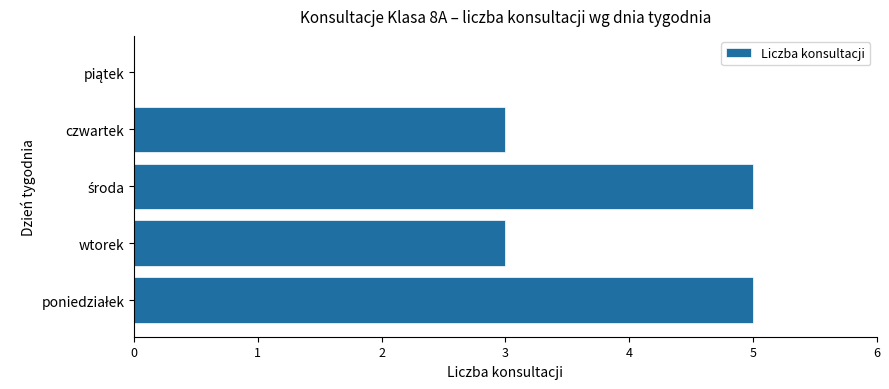

What is the sum of all values?

16